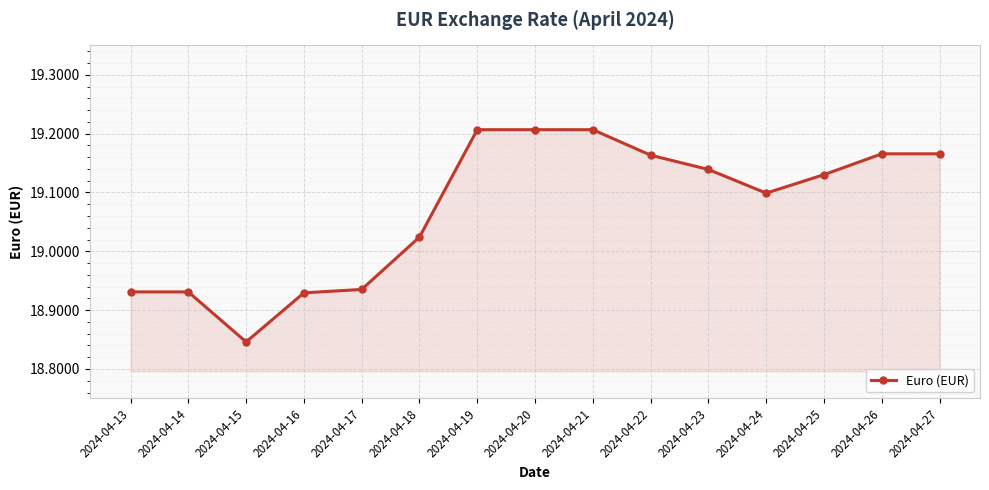

What is the difference between the values at 2024-04-17 and 2024-04-25?

0.2